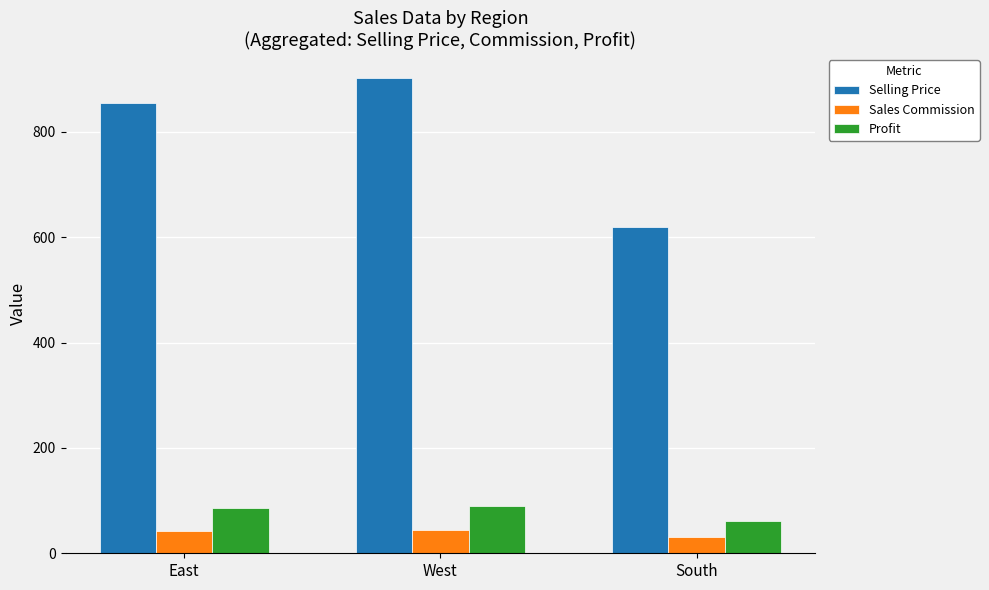

True or false: Profit has a value of 28.8 at West.

False